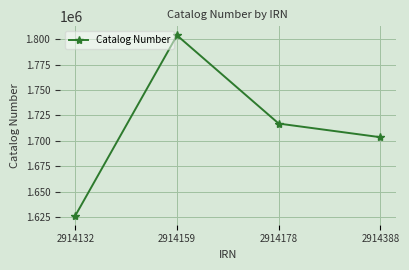

What is the difference between the second highest and second lowest values?

13402